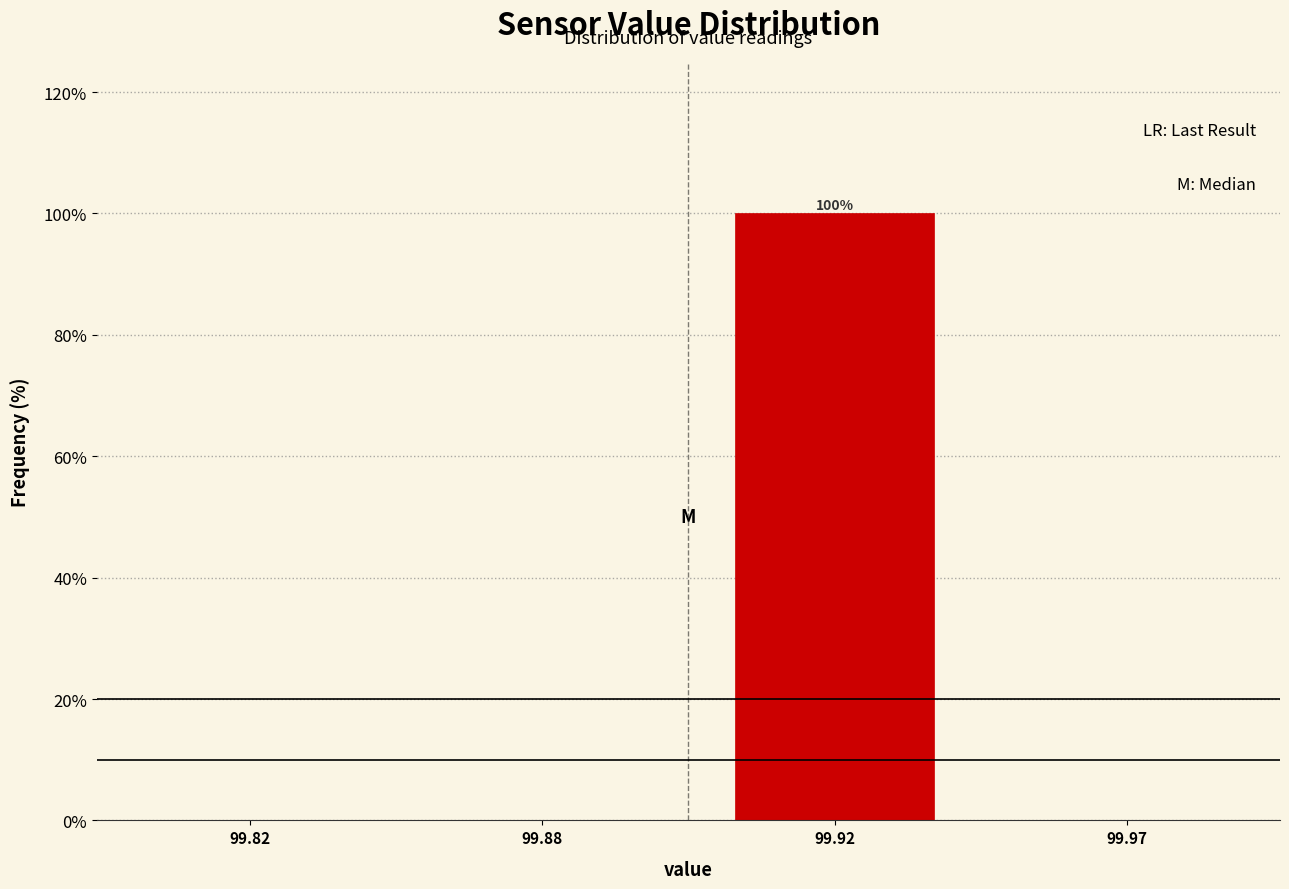

Reading left to right, list all the values displayed in this chart.

99.82=0	99.88=0	99.92=100	99.97=0